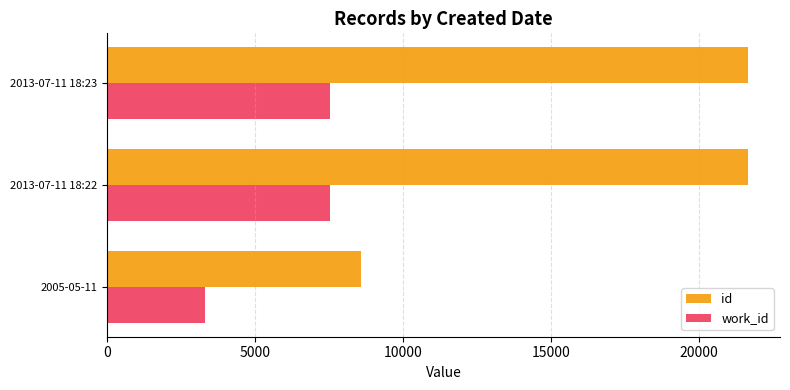

What is the lowest value of the id series?

8585